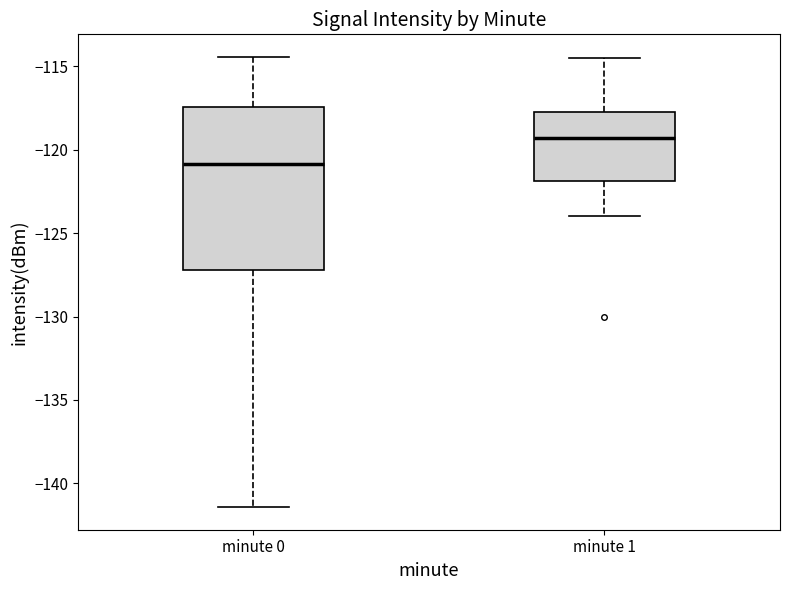

Which box's median line is the highest?

minute 1